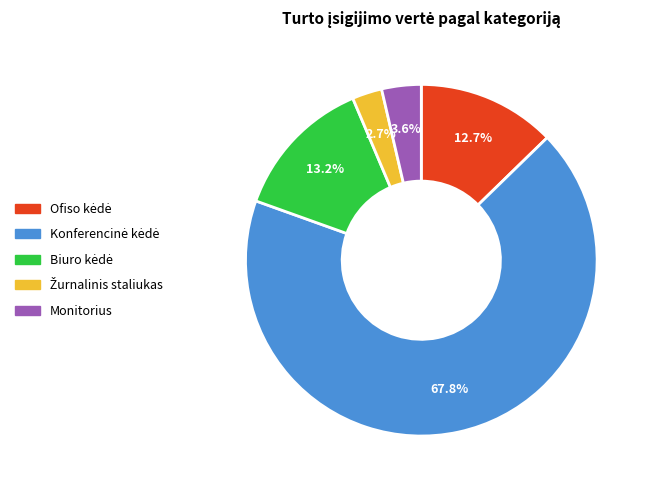

How many slices are in this pie chart?

5